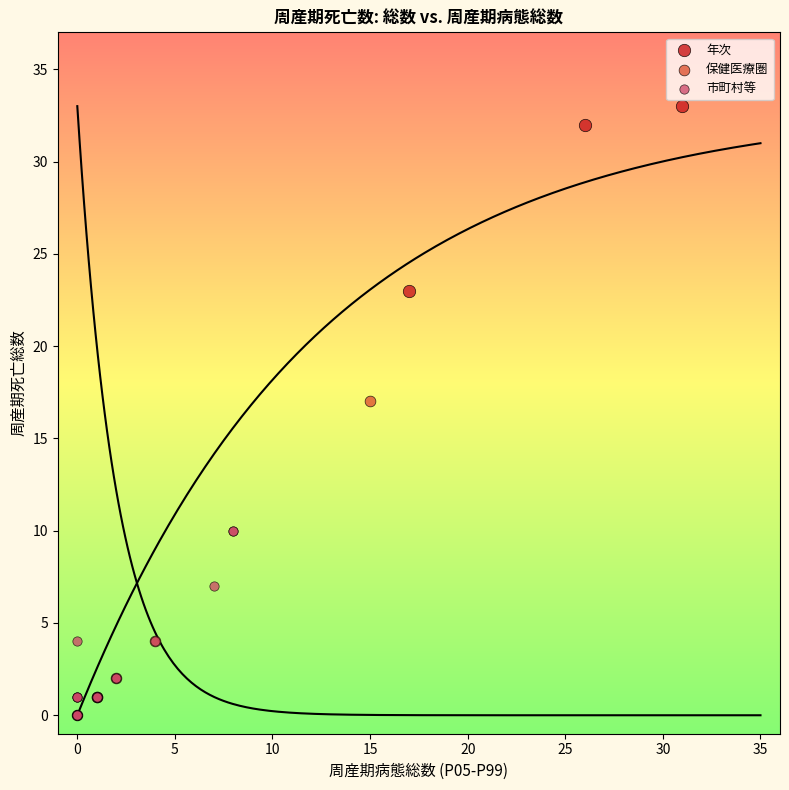

Which series has the widest spread of Y values?

保健医療圏